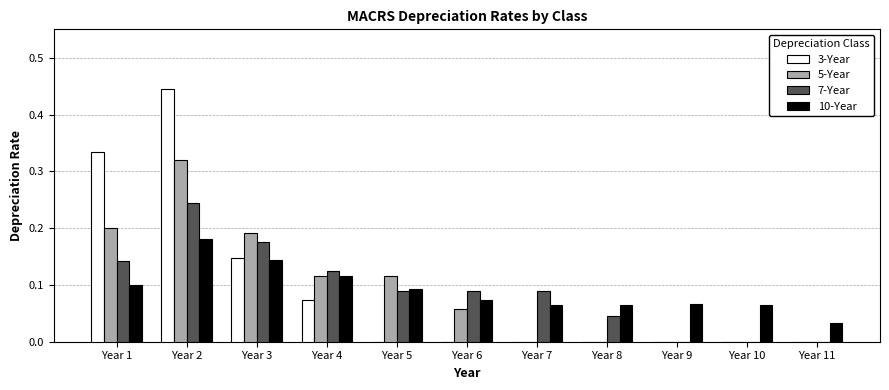

How many distinct data groups are displayed?

4